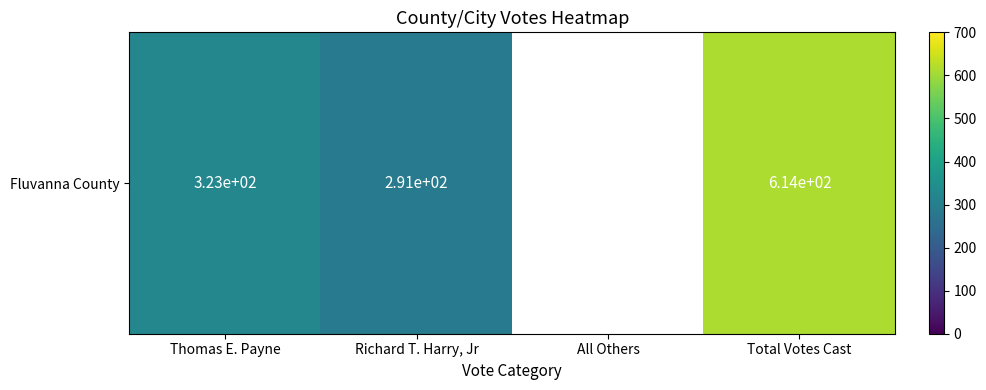

Which has a higher value, Thomas E. Payne or Richard T. Harry, Jr?

Thomas E. Payne